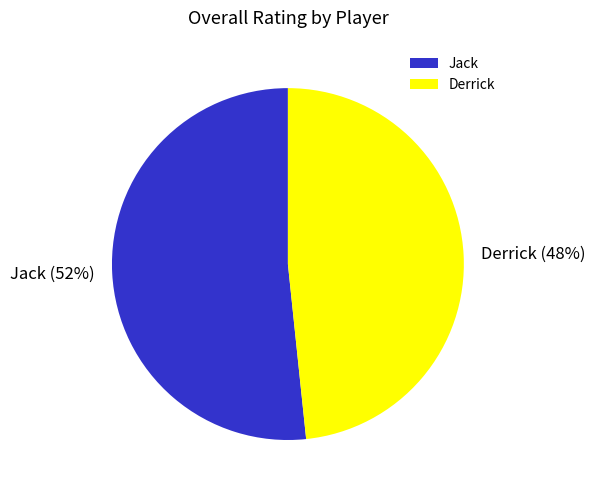

To the nearest percent, what is the average slice percentage?

50%